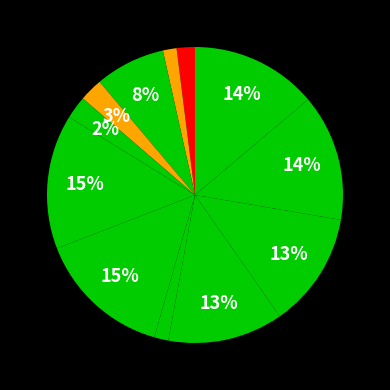

Is there a majority slice in this chart?

No